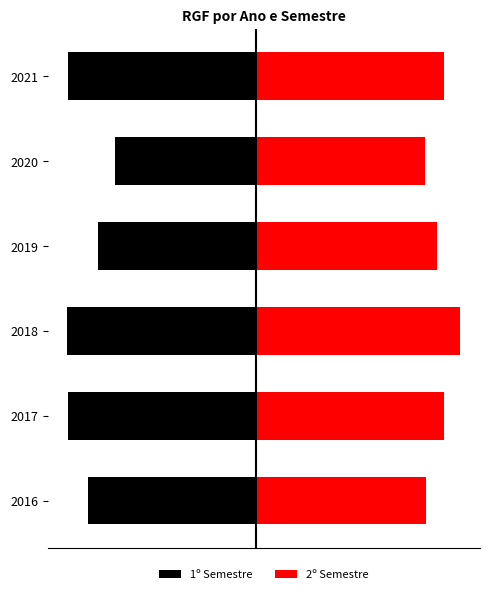

At how many categories does at least one series exceed 54?

6